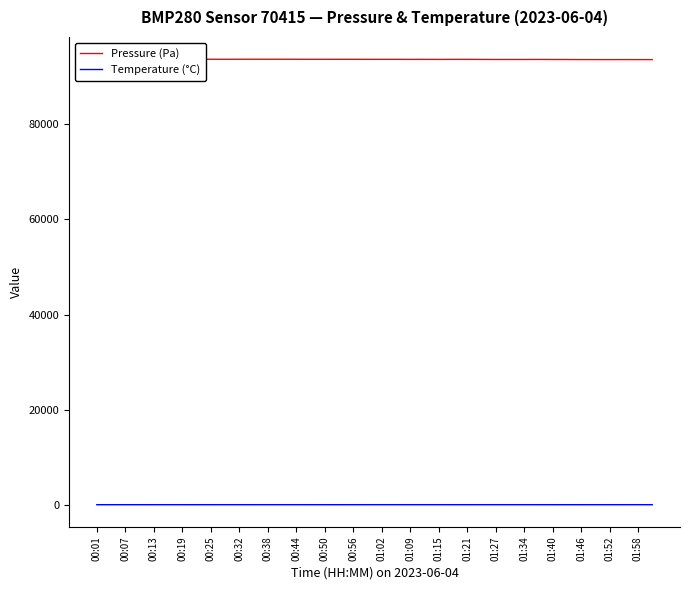

True or false: Pressure (Pa) has more than 2 interior local peaks.

True